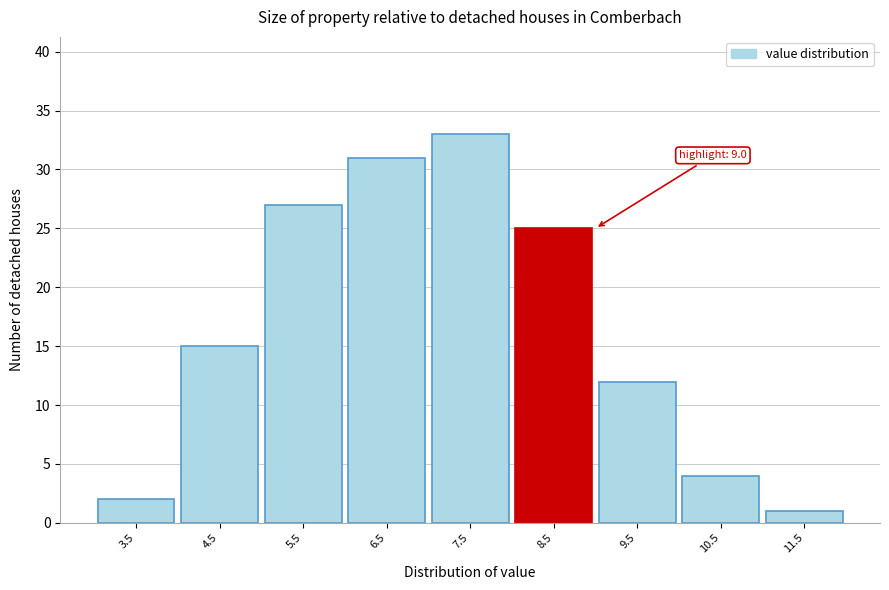

Reading right to left, what are all the values shown in this chart?

1	4	12	25	33	31	27	15	2